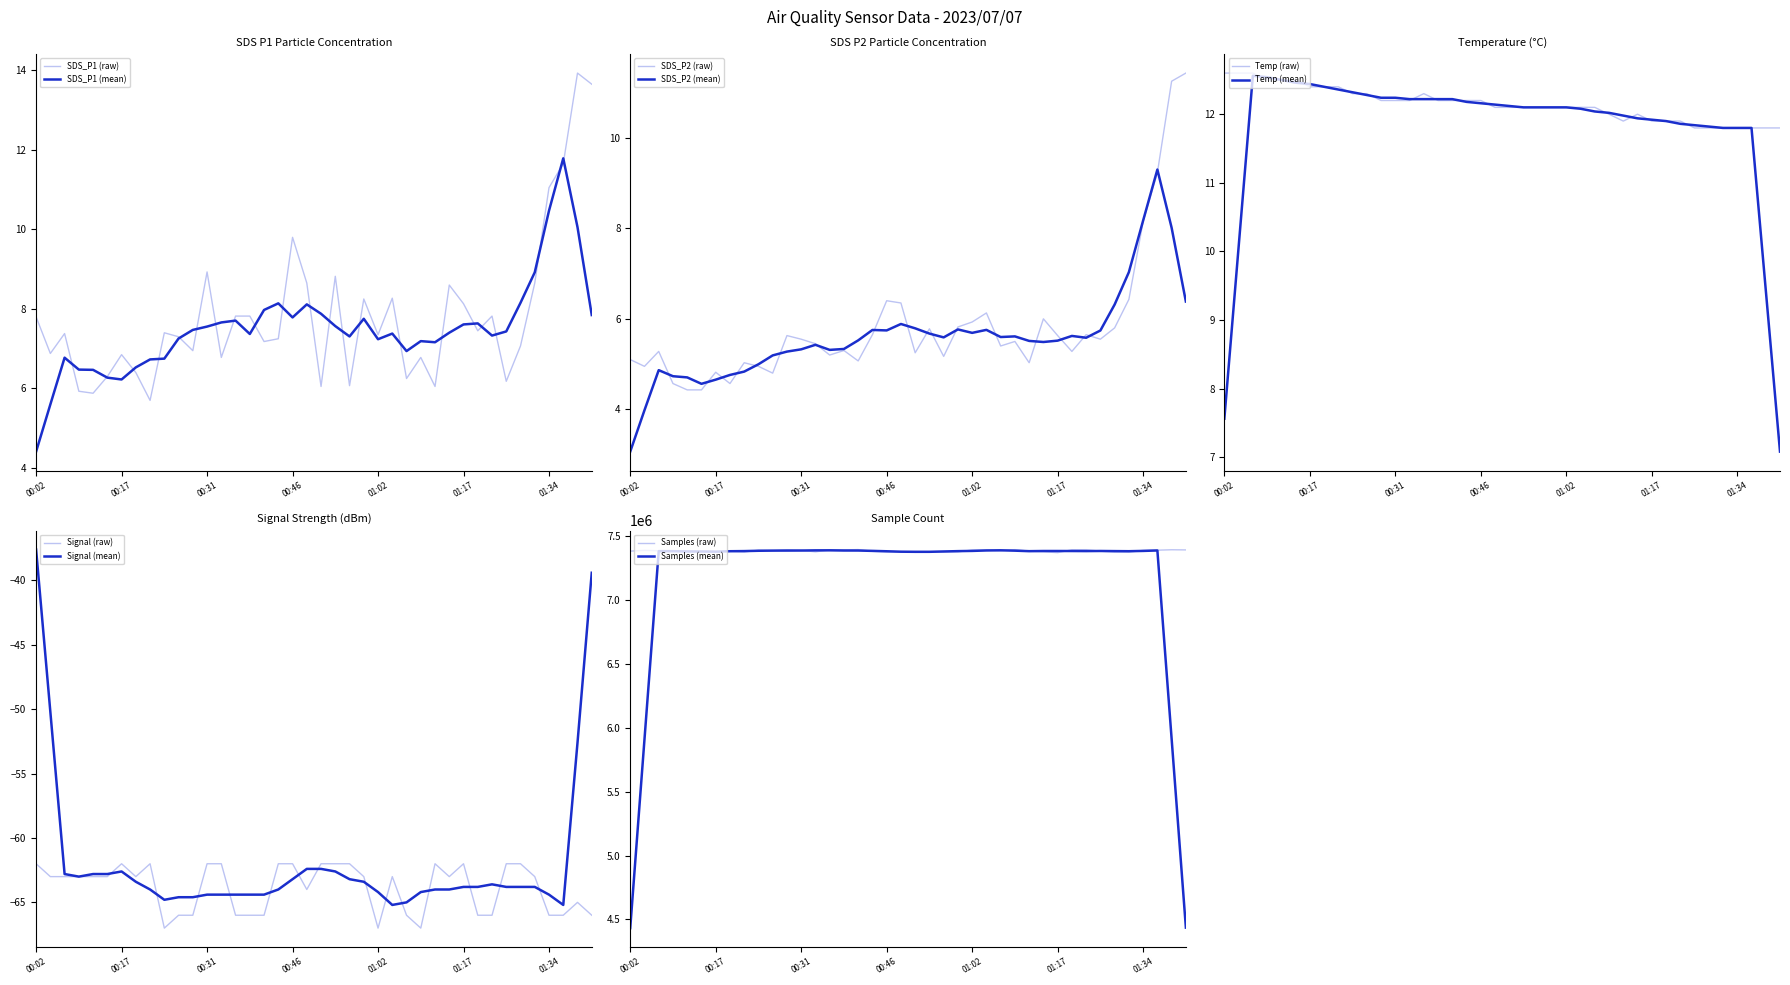

Rank the categories by SDS_P1 value from highest to lowest.

01:39, 01:41, 01:36, 01:34, 00:46, 00:31, 00:54, 00:49, 01:31, 01:14, 01:04, 00:59, 01:17, 00:36, 00:39, 01:23, 00:02, 01:20, 00:24, 00:07, 01:02, 00:27, 00:44, 00:41, 01:28, 00:29, 00:04, 00:17, 00:34, 01:09, 00:19, 00:14, 01:07, 01:25, 00:56, 00:51, 01:11, 00:09, 00:12, 00:22